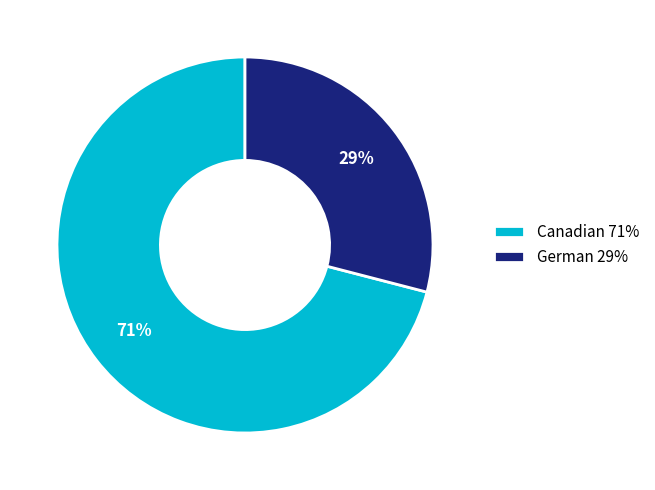

To the nearest percent, what is the difference between the largest and smallest slice percentages?

42%